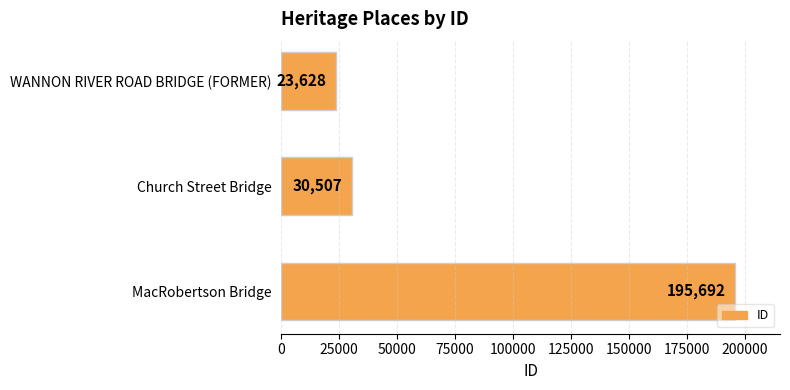

What is the average value?

83276